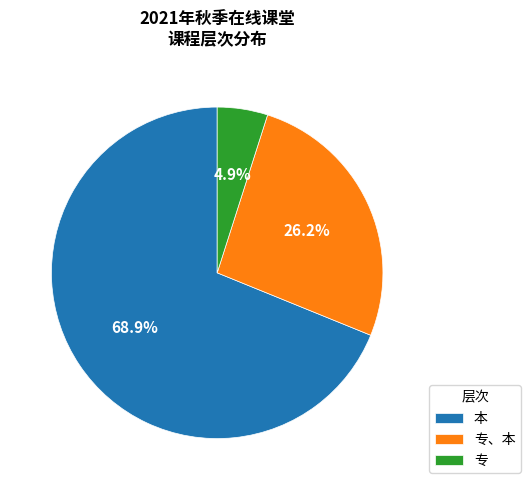

Does any single category account for the majority?

Yes